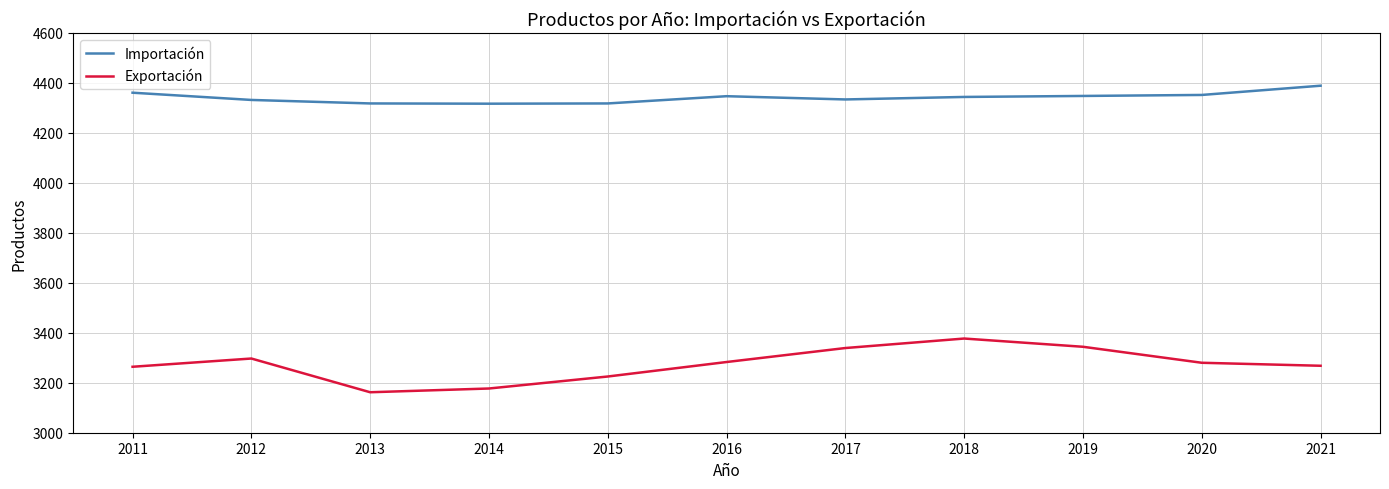

True or false: Exportación has more than 1 points higher than both neighbors.

True